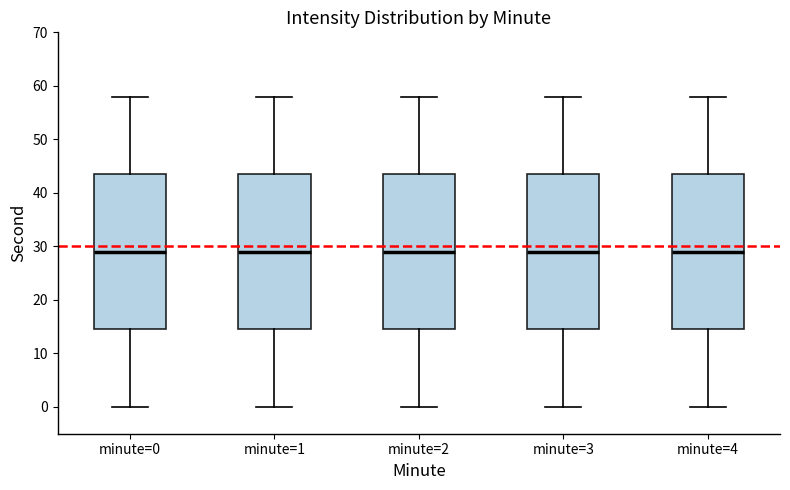

Reading left to right, transcribe this box plot: for each box, give where its median line is, the range the box spans, and where its two whiskers end, as read against the y-axis. The values are not printed on the chart, so give them approximately, as read against the axis.

minute=0: median 29, box 15 to 44, whiskers 0 to 58
minute=1: median 29, box 15 to 44, whiskers 0 to 58
minute=2: median 29, box 15 to 44, whiskers 0 to 58
minute=3: median 29, box 15 to 44, whiskers 0 to 58
minute=4: median 29, box 15 to 44, whiskers 0 to 58